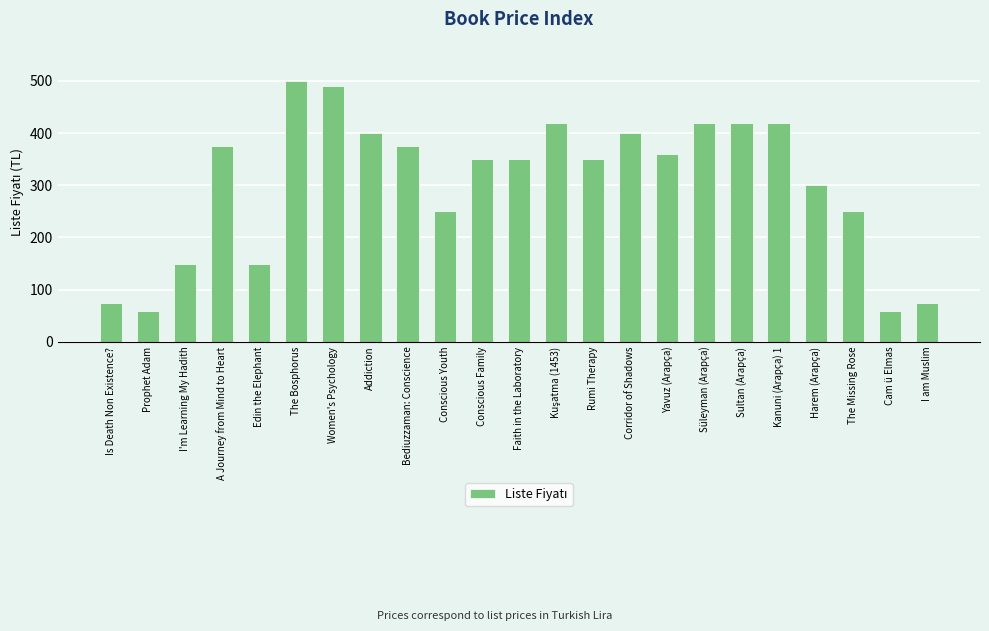

What is the greatest value displayed?

500